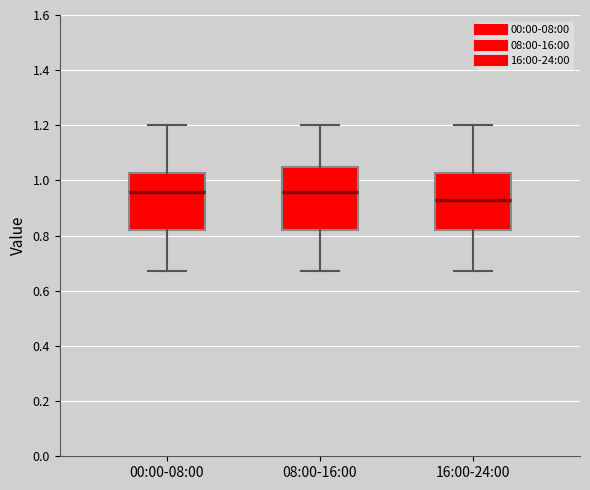

Where does the upper whisker of the box for 08:00-16:00 end on the y-axis? The values are not printed on the chart, so give them approximately, as read against the axis.

1.20